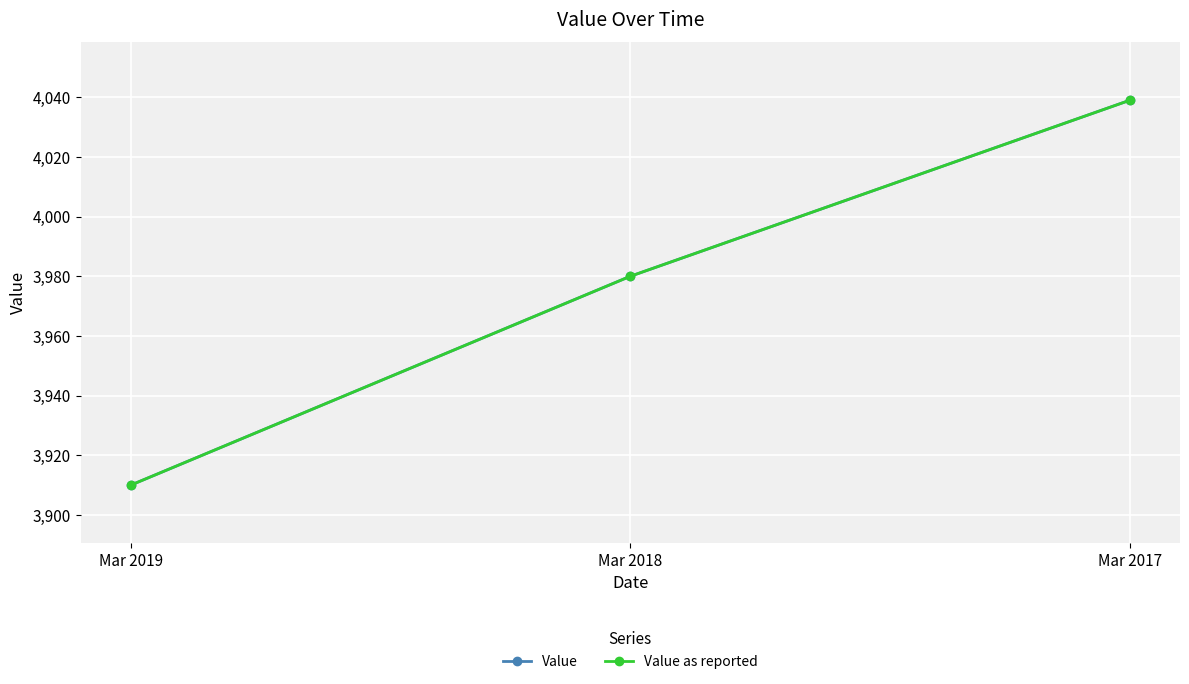

How many lines are shown in the chart?

2